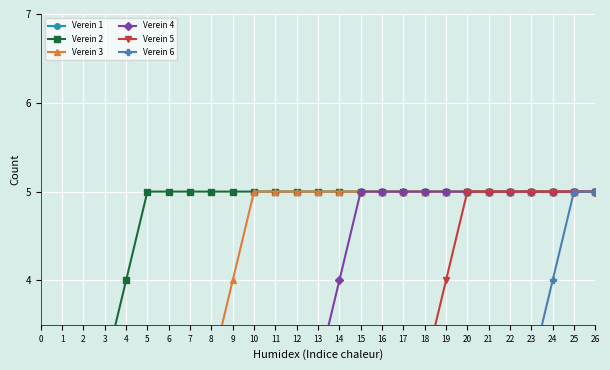

What is the difference between the highest and lowest values at 26?

5